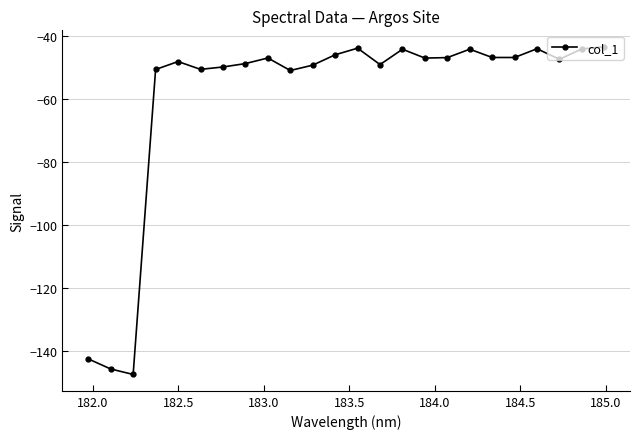

Does the chart display data point markers on the line(s)?

Yes